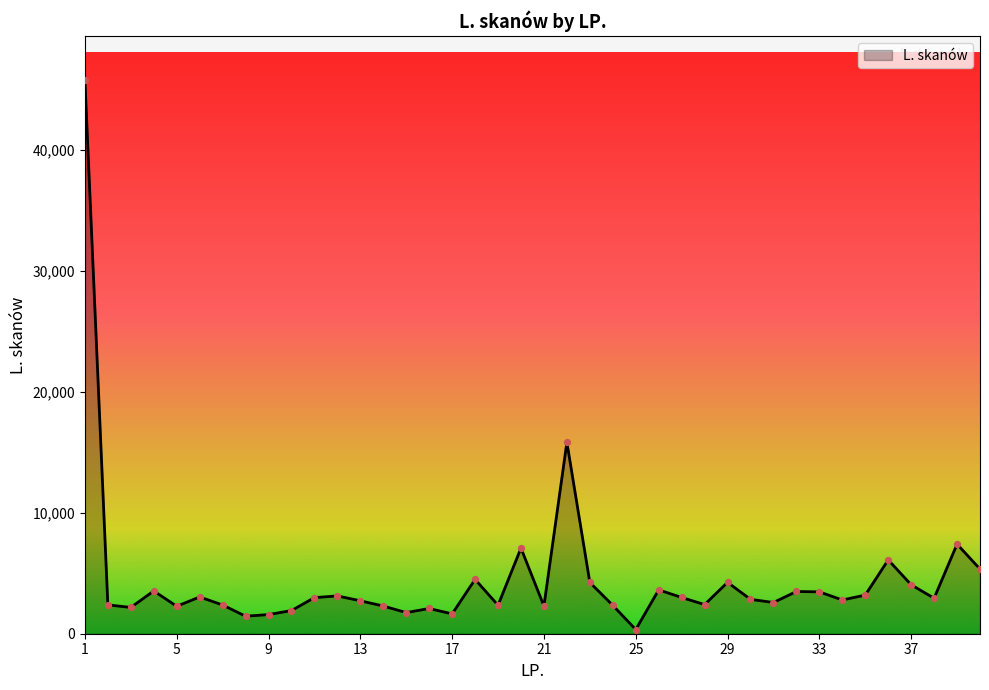

What is the maximum value shown in the chart?

45752